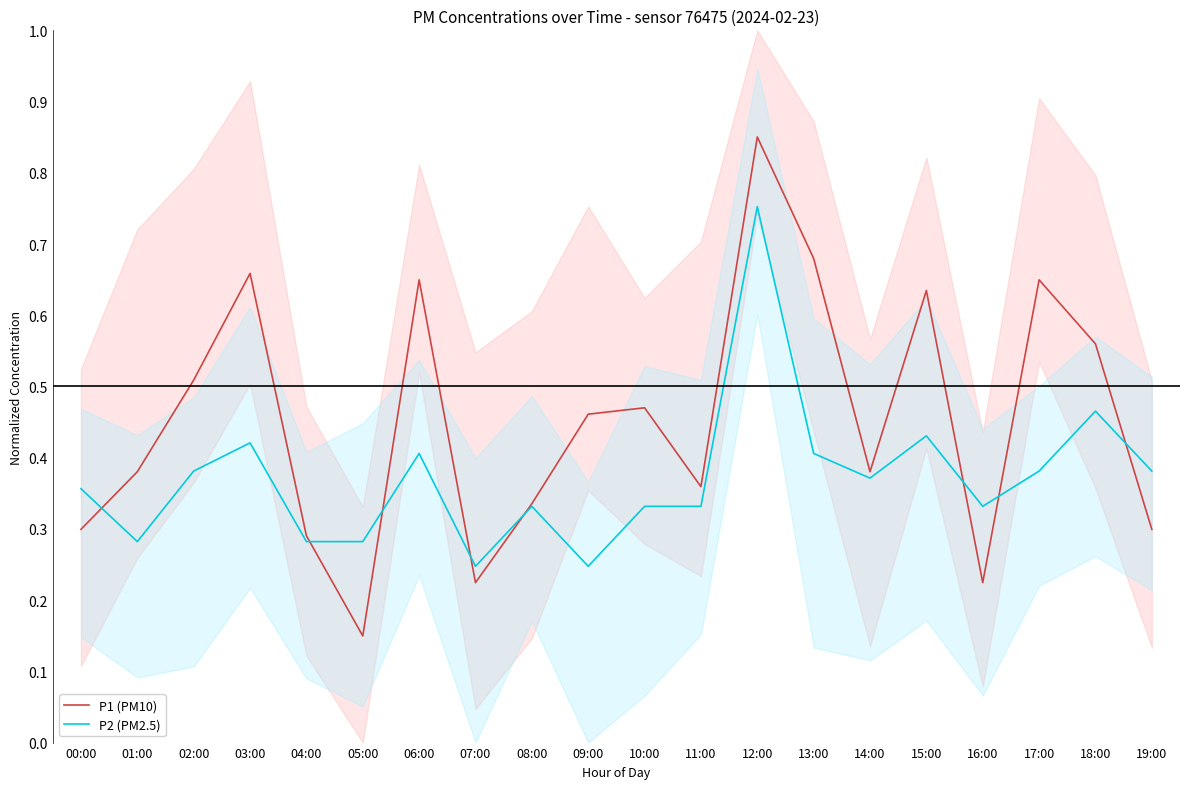

Where do P1 (PM10) and P2 (PM2.5) first cross each other?

00:00 and 01:00